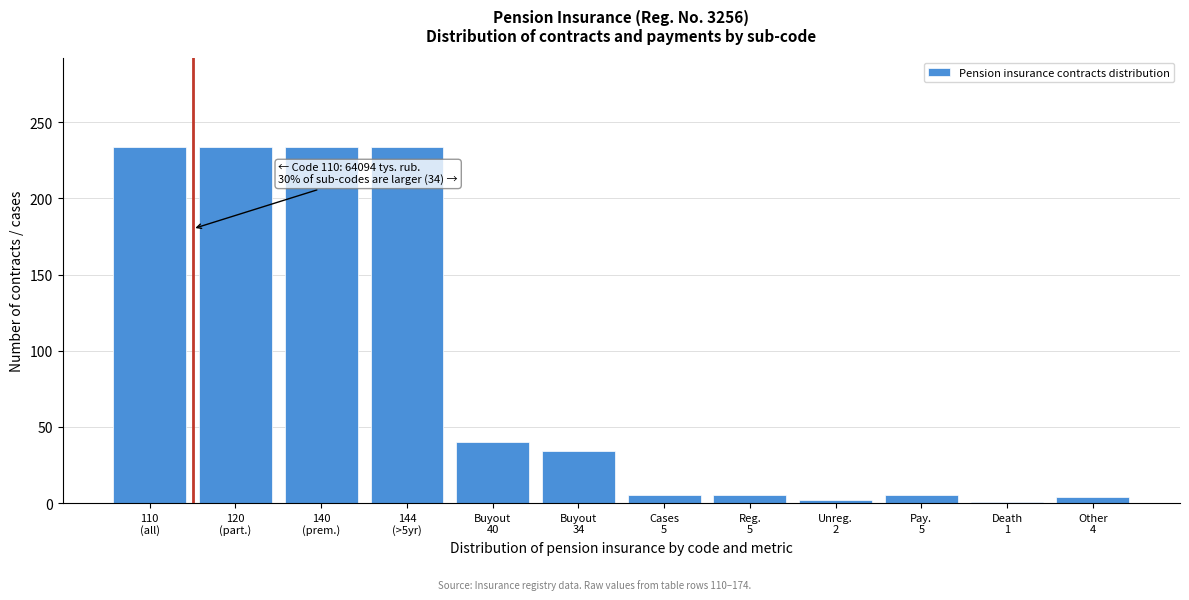

What is the maximum value shown in the chart?

234